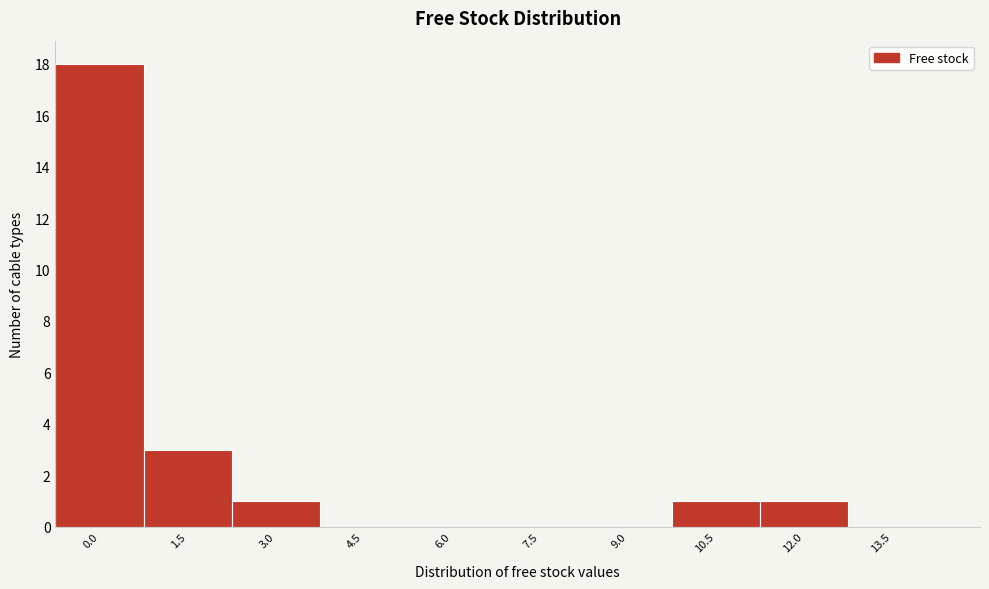

Reading left to right, transcribe all the data shown in this chart.

0.0=18	1.5=3	3.0=1	4.5=0	6.0=0	7.5=0	9.0=0	10.5=1	12.0=1	13.5=0